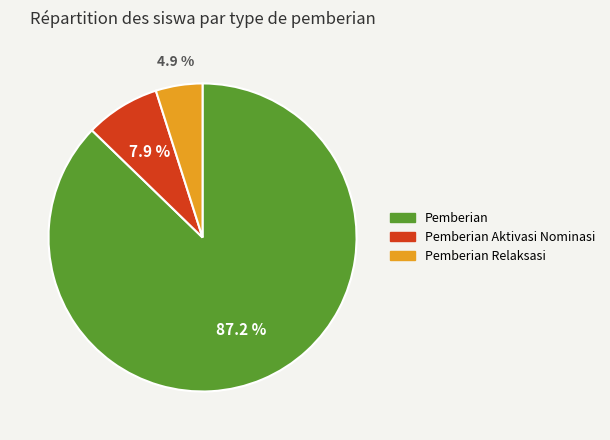

Is there a majority slice in this chart?

Yes